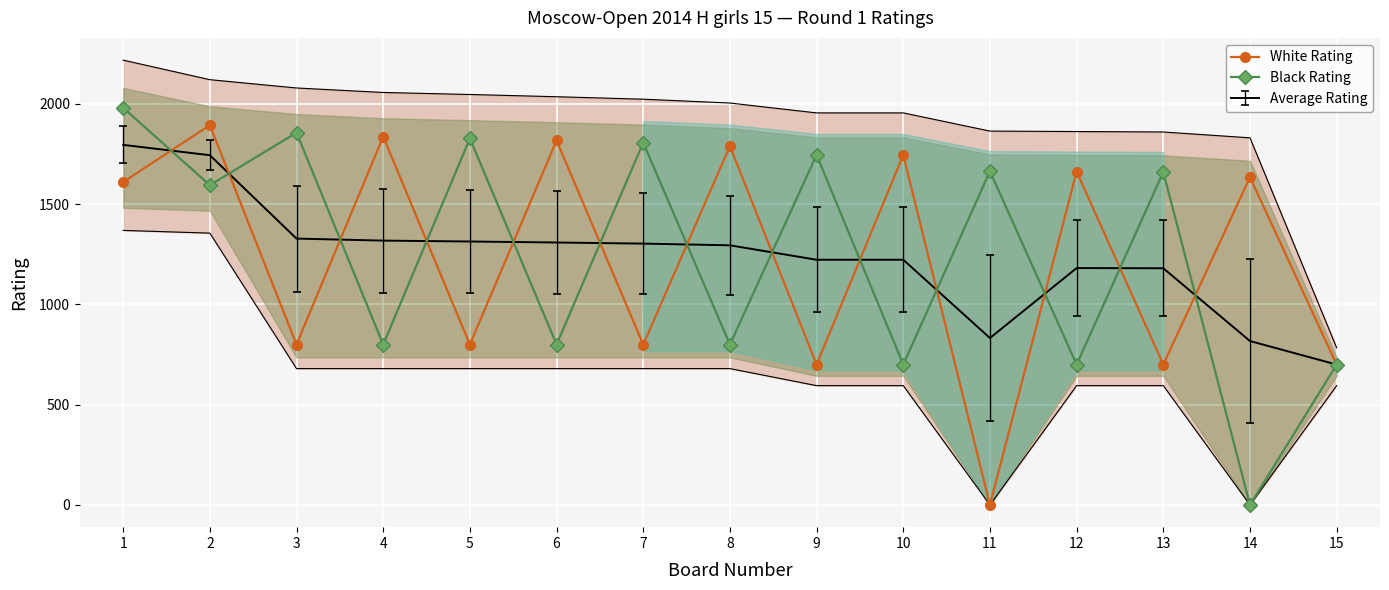

In Black Rating, how many points are lower than both neighbors (excluding endpoints)?

7